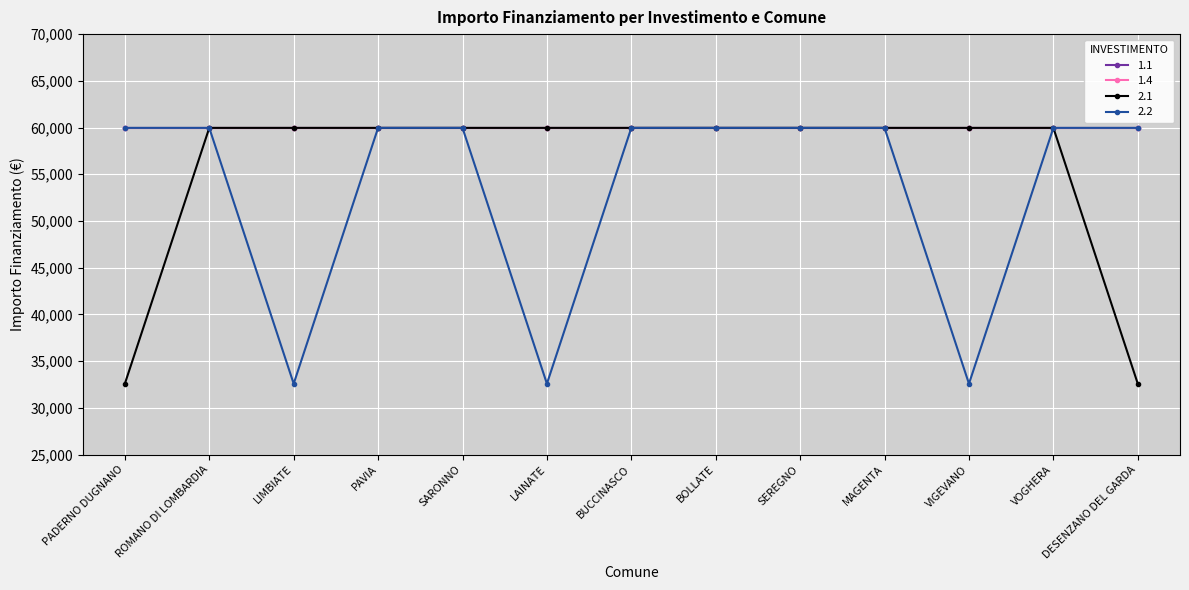

Does the chart have visible grid lines?

Yes